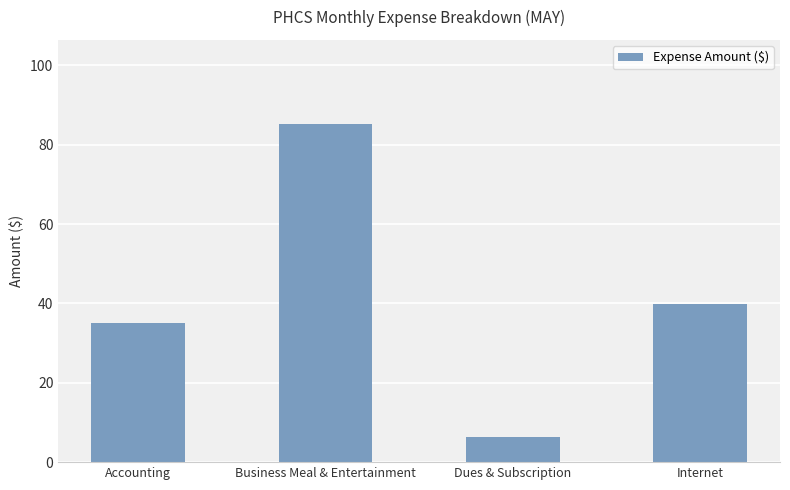

What position from the left is Accounting?

1